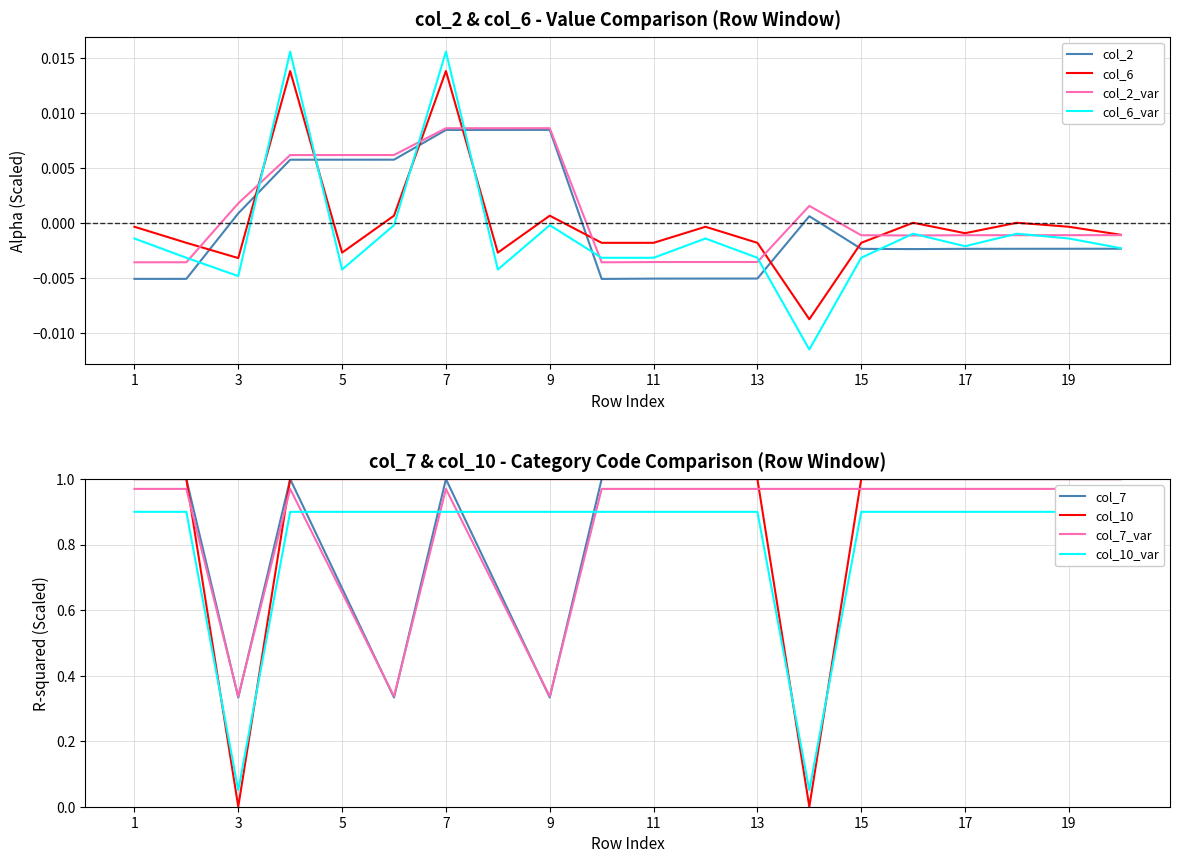

What is the sum of all col_10 values?

18.0